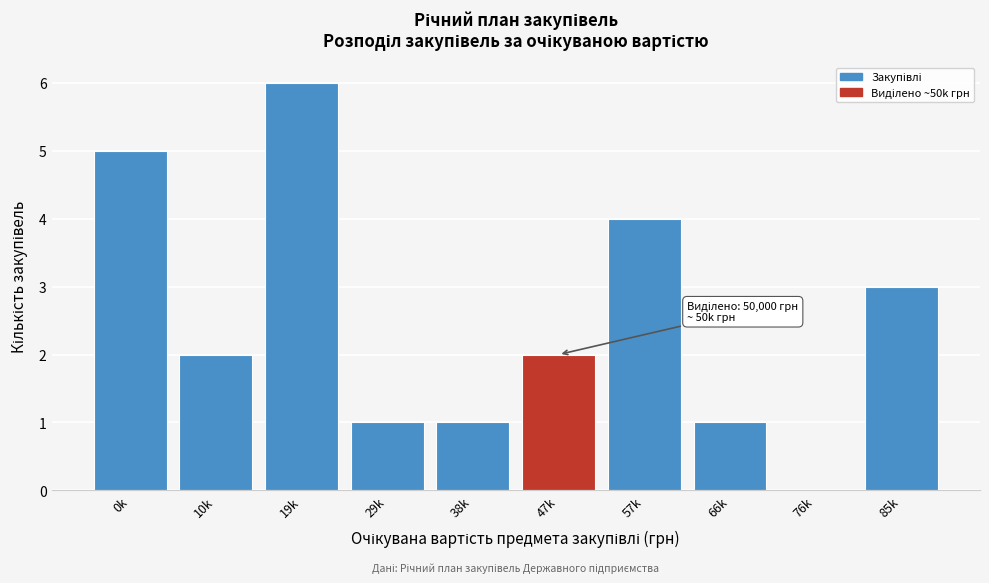

Reading right to left, extract all data points from this chart.

85k=3	76k=0	66k=1	57k=4	47k=2	38k=1	29k=1	19k=6	10k=2	0k=5